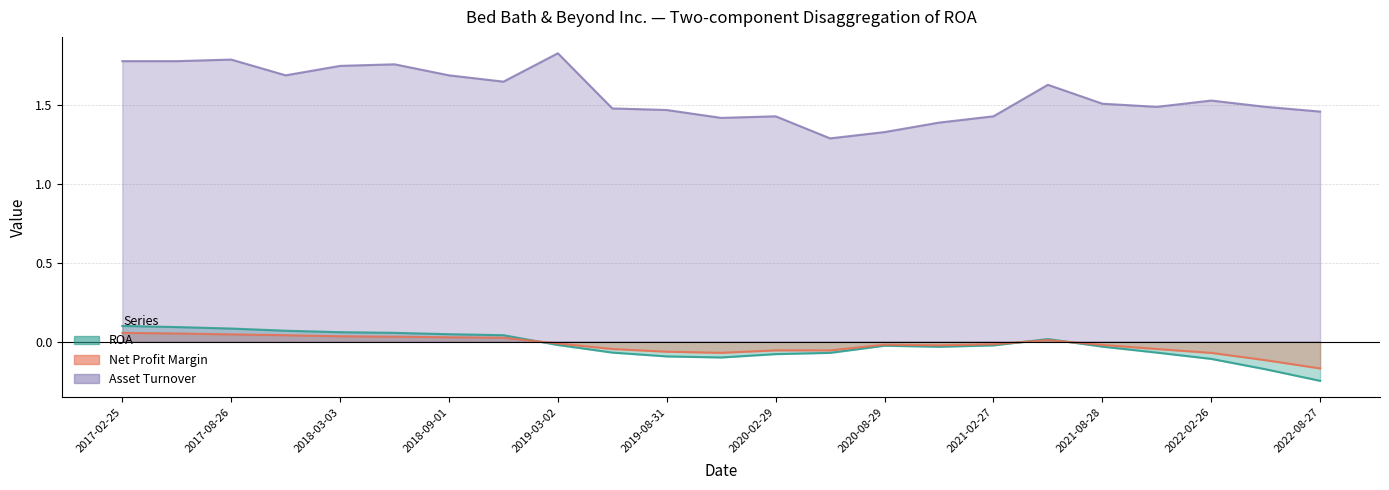

Reading left to right, what are all the values shown in this chart?

ROA: 2017-02-25=0.1	2017-05-27=0.1	2017-08-26=0.1	2017-11-25=0.1	2018-03-03=0.1	2018-06-02=0.1	2018-09-01=0.0	2018-12-01=0.0	2019-03-02=-0.0	2019-06-01=-0.1	2019-08-31=-0.1	2019-11-30=-0.1	2020-02-29=-0.1	2020-05-30=-0.1	2020-08-29=-0.0	2020-11-28=-0.0	2021-02-27=-0.0	2021-05-29=0.0	2021-08-28=-0.0	2021-11-27=-0.1	2022-02-26=-0.1	2022-05-28=-0.2	2022-08-27=-0.2
Net Profit Margin: 2017-02-25=0.1	2017-05-27=0.1	2017-08-26=0.0	2017-11-25=0.0	2018-03-03=0.0	2018-06-02=0.0	2018-09-01=0.0	2018-12-01=0.0	2019-03-02=-0.0	2019-06-01=-0.0	2019-08-31=-0.1	2019-11-30=-0.1	2020-02-29=-0.1	2020-05-30=-0.1	2020-08-29=-0.0	2020-11-28=-0.0	2021-02-27=-0.0	2021-05-29=0.0	2021-08-28=-0.0	2021-11-27=-0.0	2022-02-26=-0.1	2022-05-28=-0.1	2022-08-27=-0.2
Asset Turnover: 2017-02-25=1.8	2017-05-27=1.8	2017-08-26=1.8	2017-11-25=1.7	2018-03-03=1.8	2018-06-02=1.8	2018-09-01=1.7	2018-12-01=1.6	2019-03-02=1.8	2019-06-01=1.5	2019-08-31=1.5	2019-11-30=1.4	2020-02-29=1.4	2020-05-30=1.3	2020-08-29=1.3	2020-11-28=1.4	2021-02-27=1.4	2021-05-29=1.6	2021-08-28=1.5	2021-11-27=1.5	2022-02-26=1.5	2022-05-28=1.5	2022-08-27=1.5